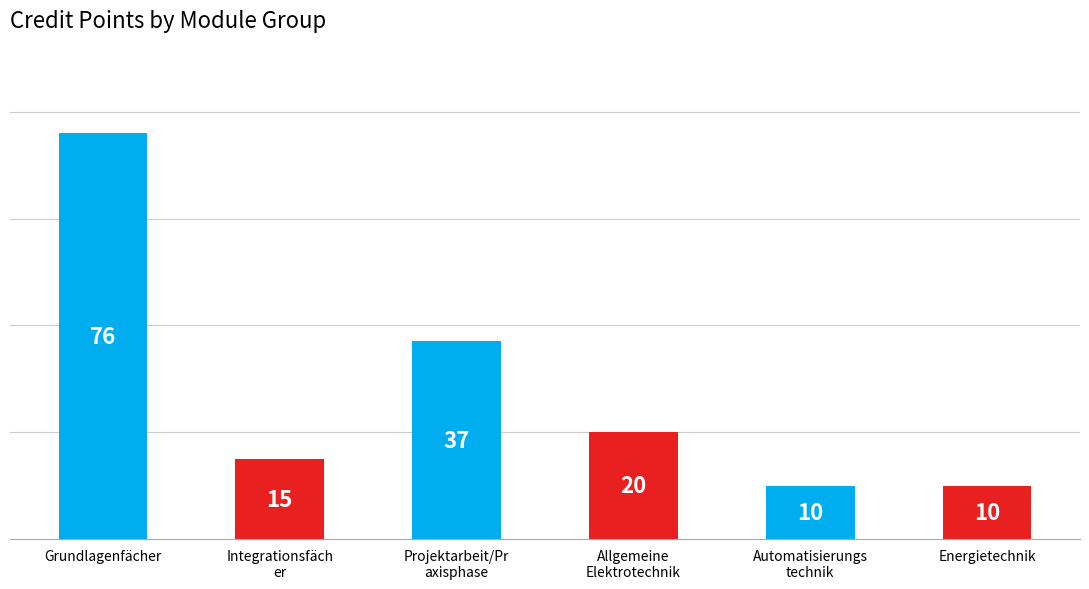

What is the change in value from Integrationsfäch
er to Automatisierungs
technik?

-5